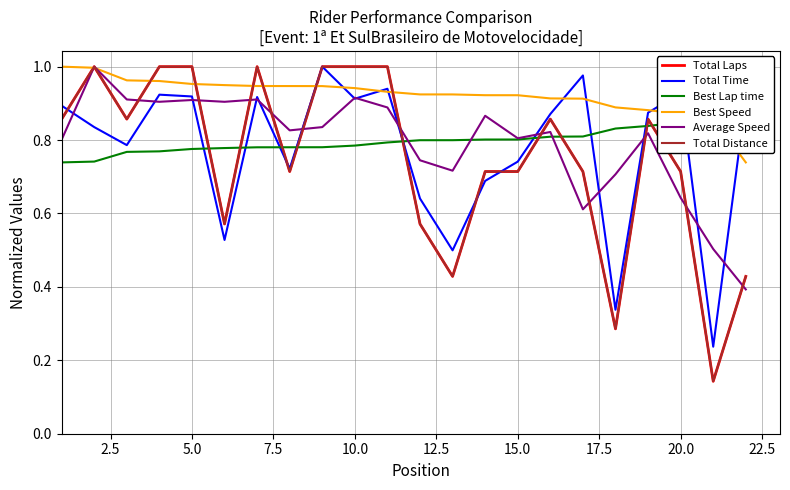

Which series has the widest spread of values?

Total Laps